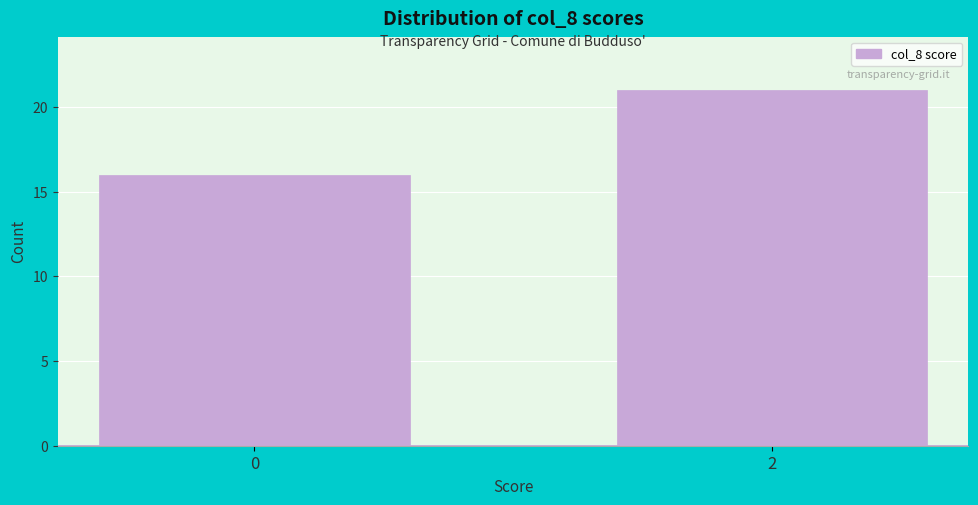

Reading left to right, list all the values displayed in this chart.

0=16	2=21